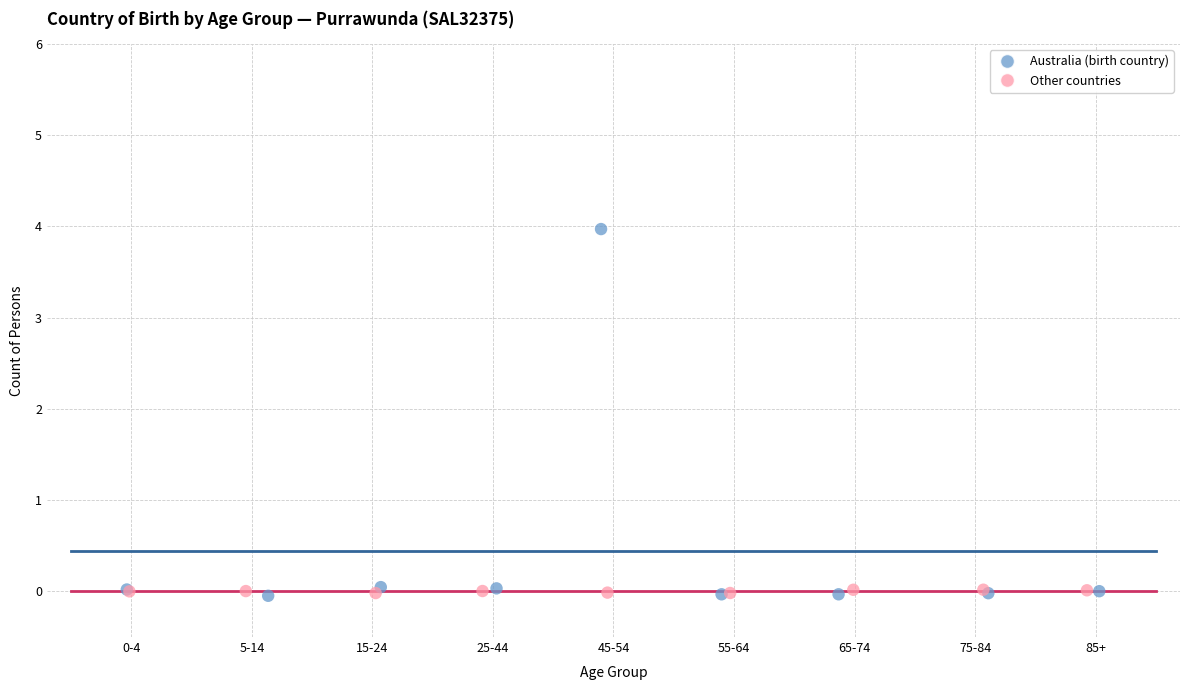

What are all the series names shown in the legend?

Australia (birth country), Other countries